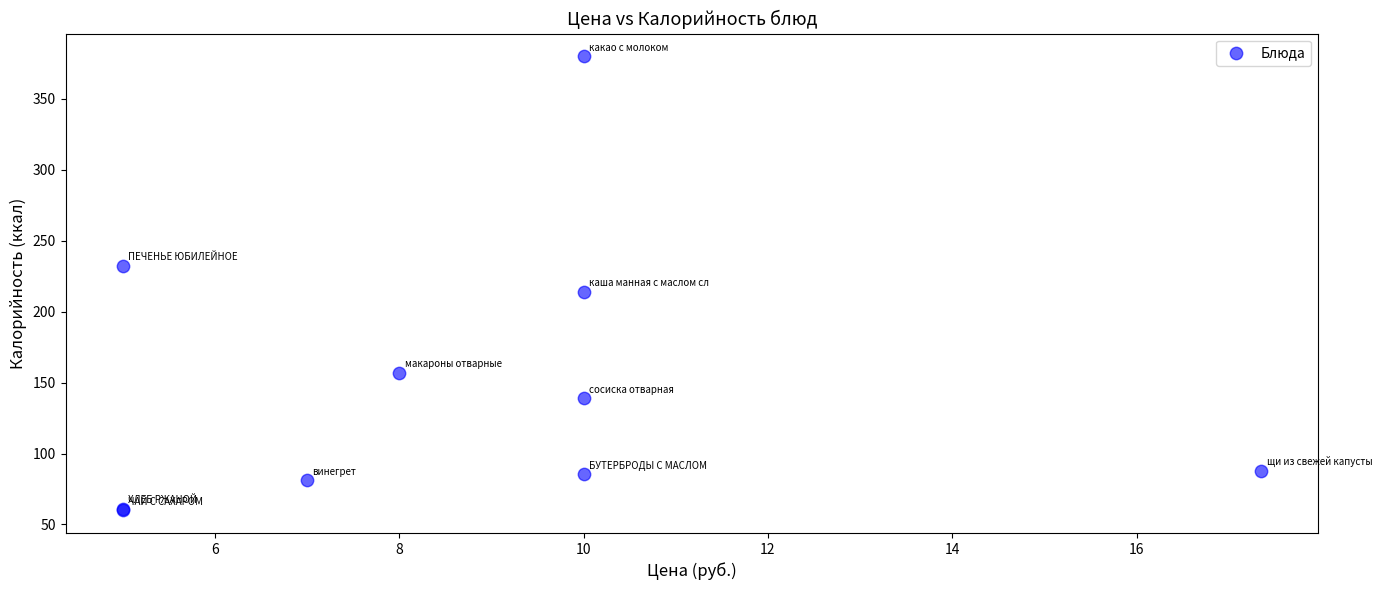

What Y value in the scatter plot is closest to 220?

214.0